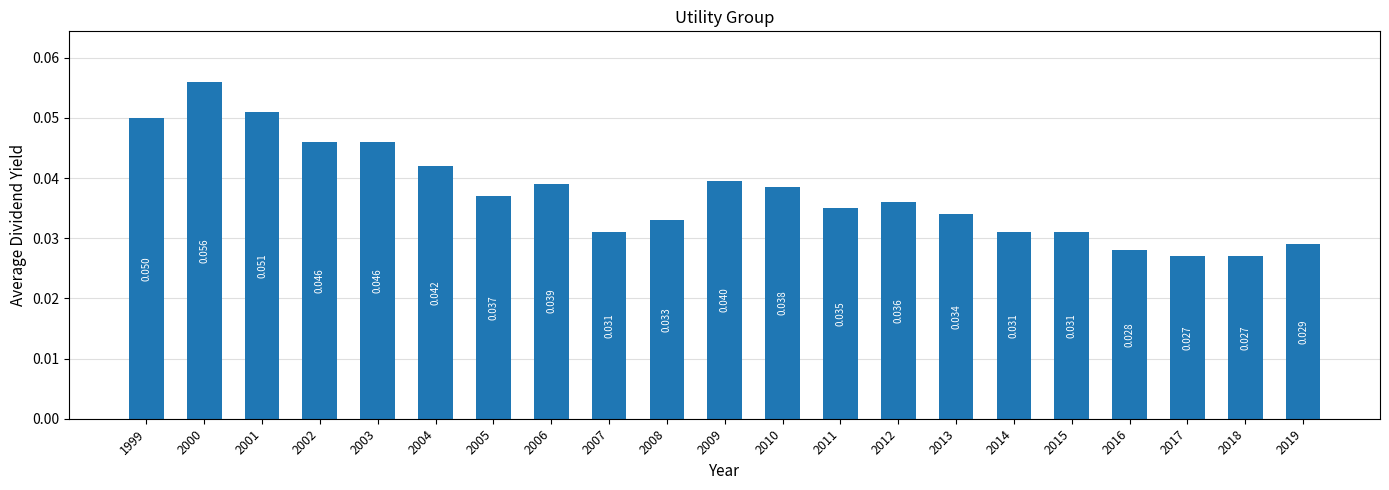

How many categories are shown in the chart?

21